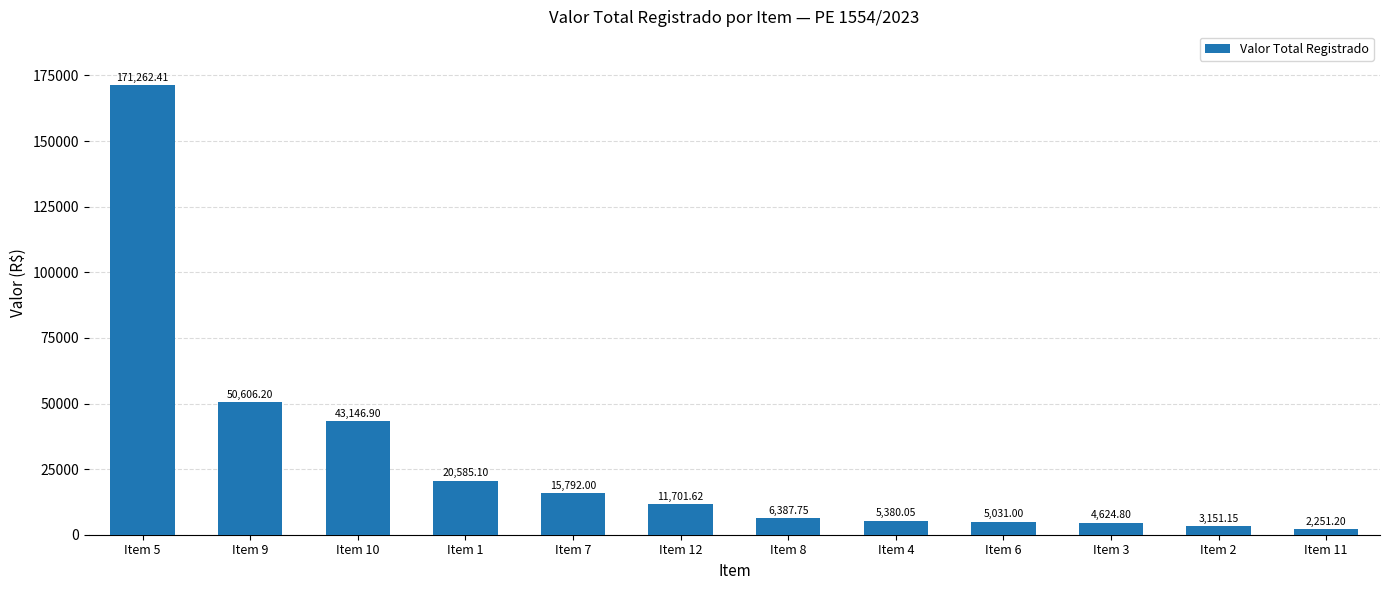

What is the value of the 10th bar from the left?

4624.8